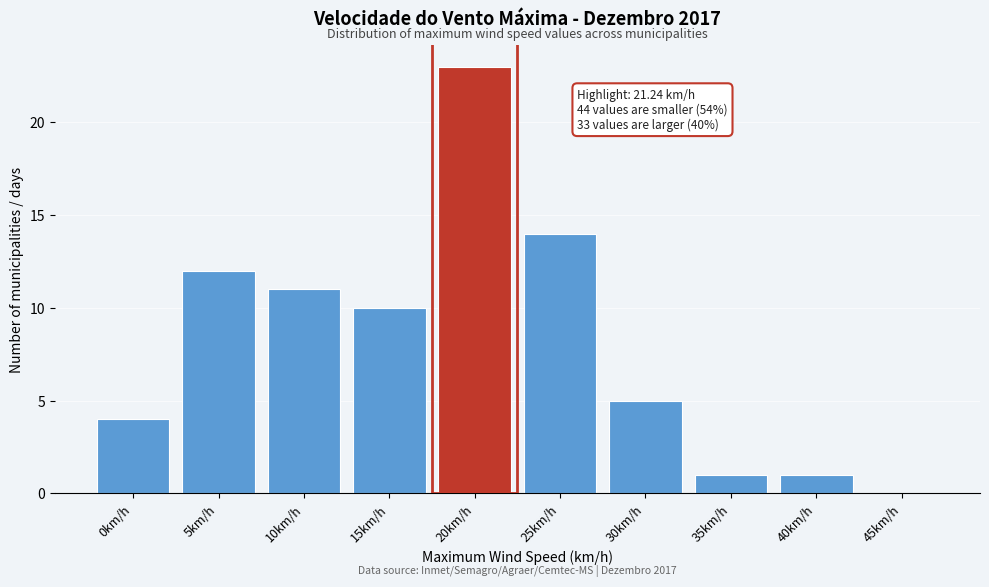

Reading right to left, what are all the values shown in this chart?

45km/h=0	40km/h=1	35km/h=1	30km/h=5	25km/h=14	20km/h=23	15km/h=10	10km/h=11	5km/h=12	0km/h=4